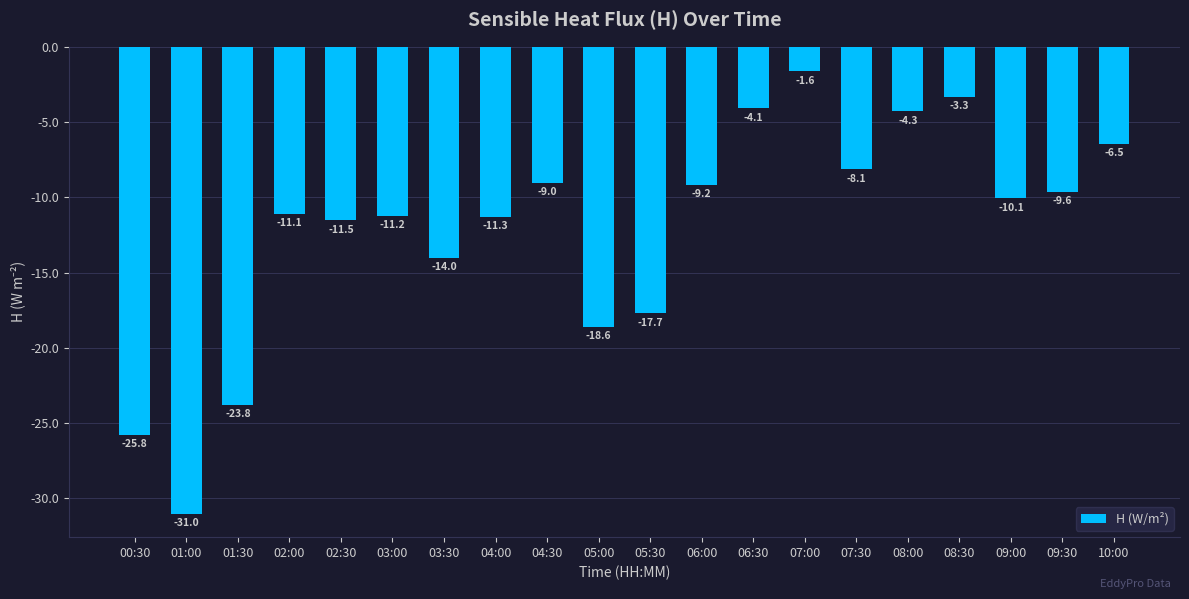

True or false: the data shows -15.3 at 06:00.

False